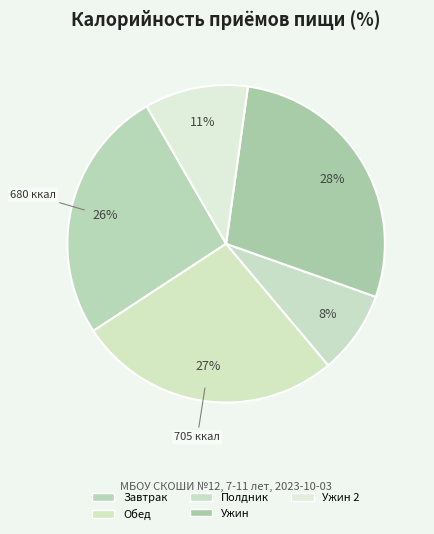

Which category has the smallest portion of the pie?

Полдник